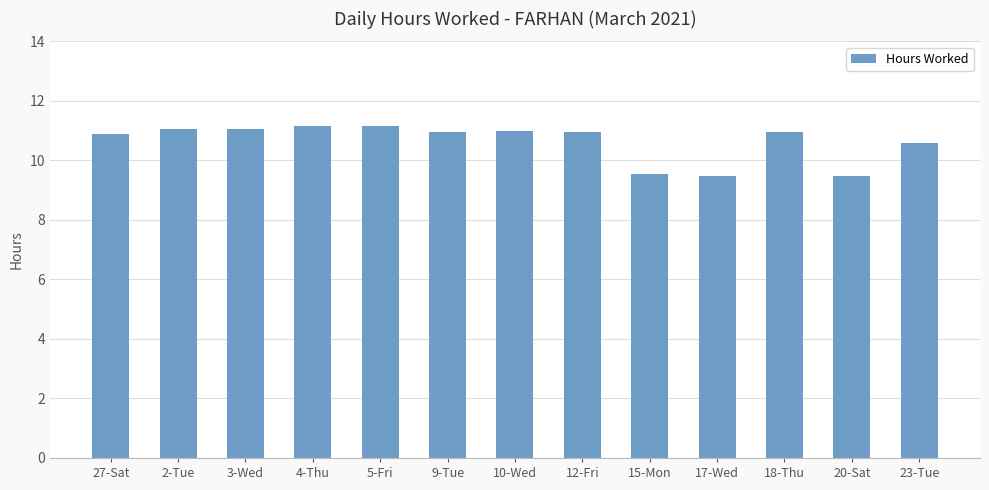

What is the label of the 13th bar from the right?

27-Sat